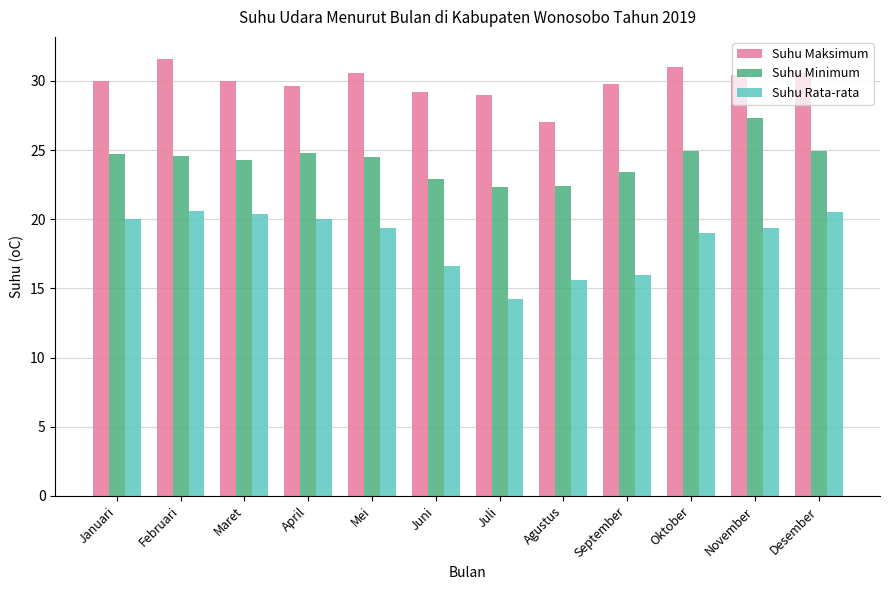

What is the value of the Suhu Maksimum bar at the 5th from the left?

30.6